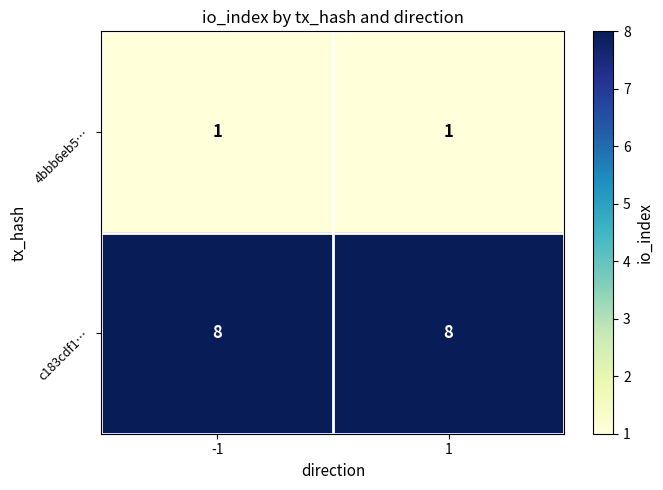

What is the sum of all c183cdf1… values?

16